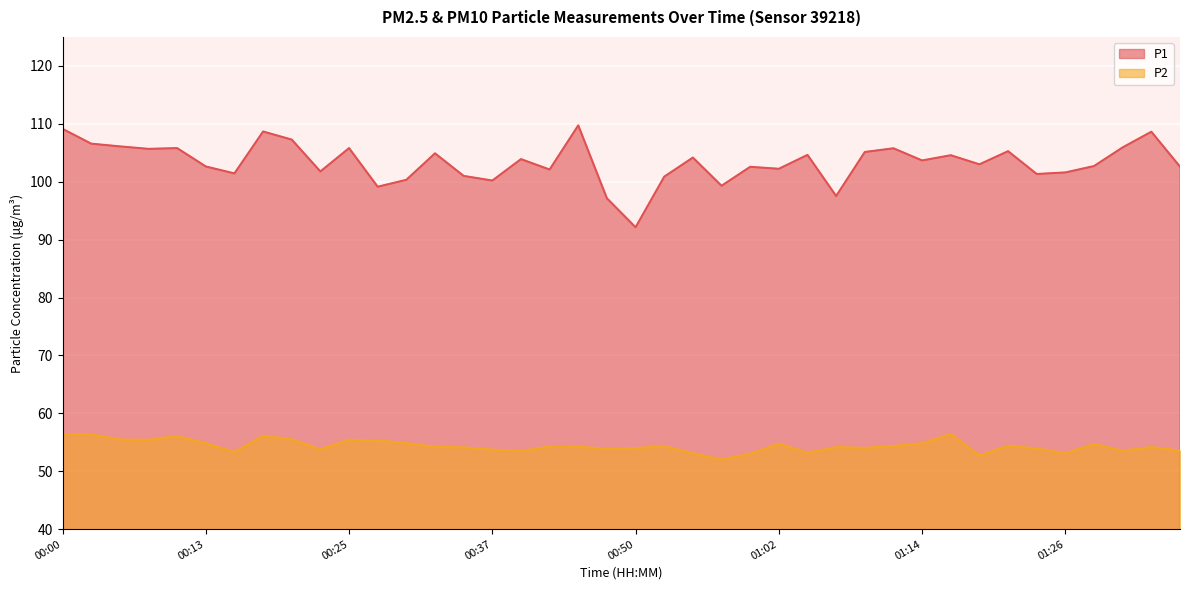

The value of P2 at 00:45 is 54.2. True or false?

True